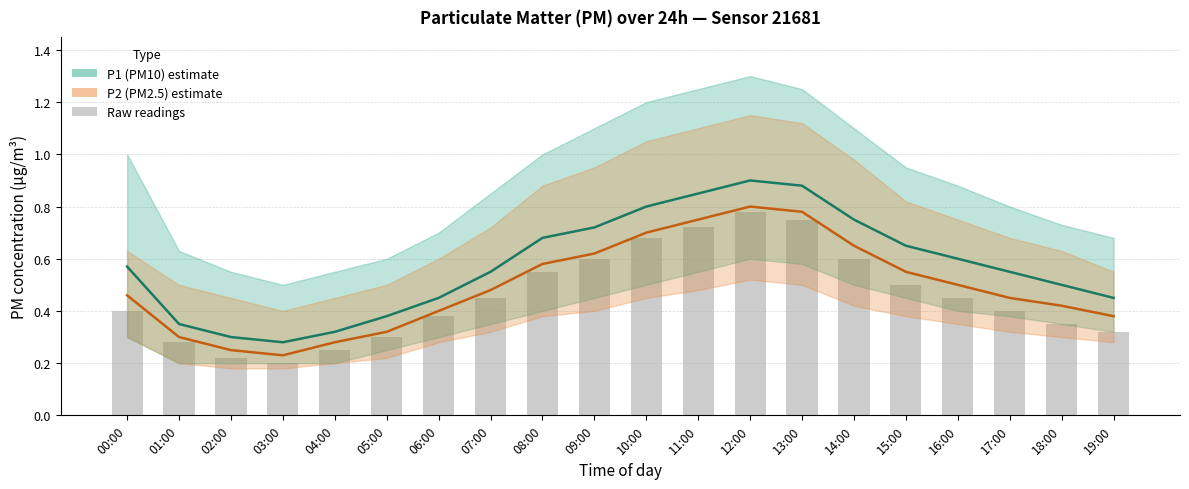

Are the bars horizontal?

No